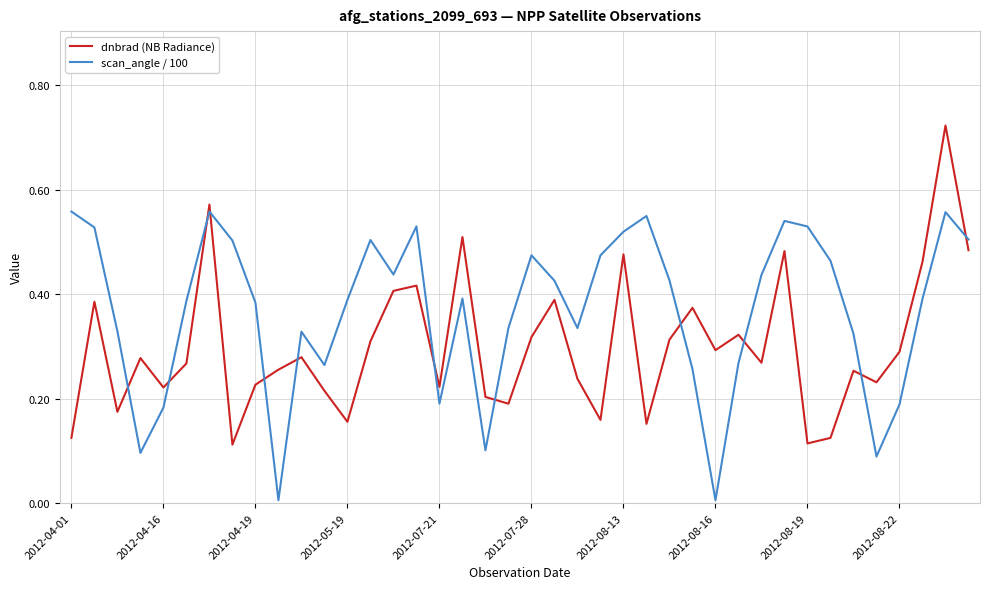

Which series has the largest total across all categories?

scan_angle / 100